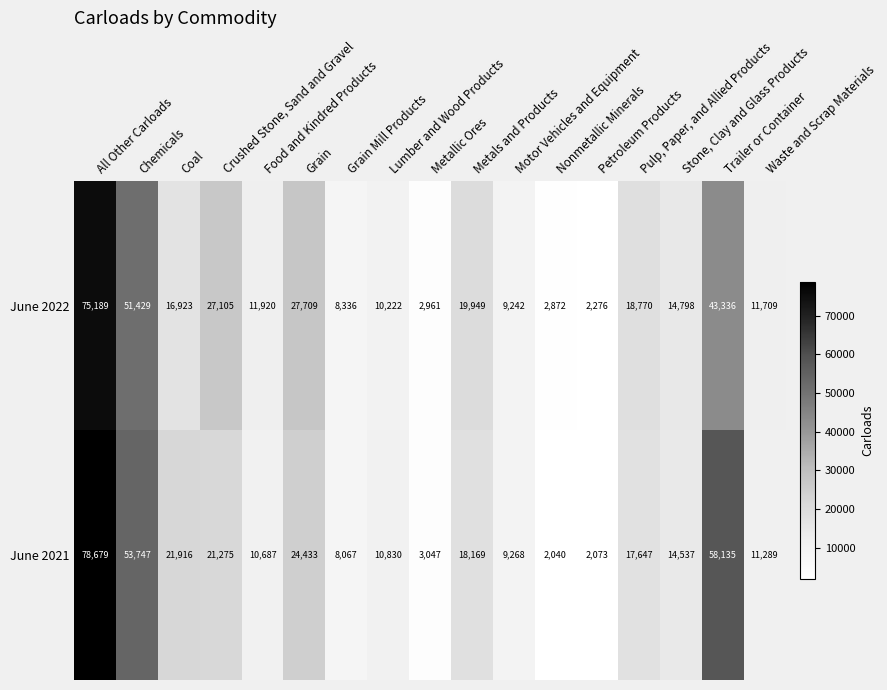

Which series has the largest range (max minus min)?

June 2021